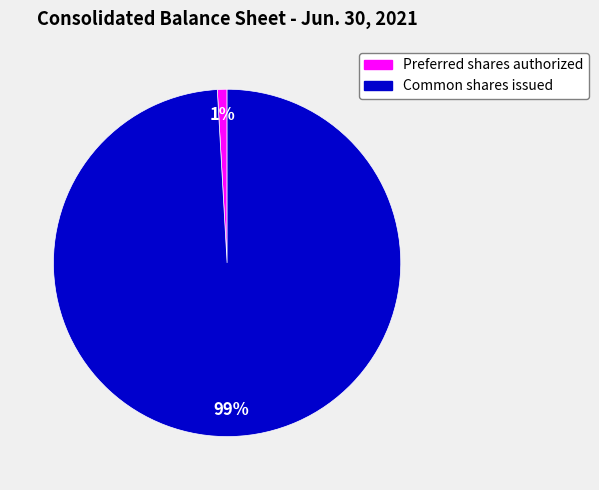

To the nearest percent, what is the difference between the largest and smallest slice percentages?

98%